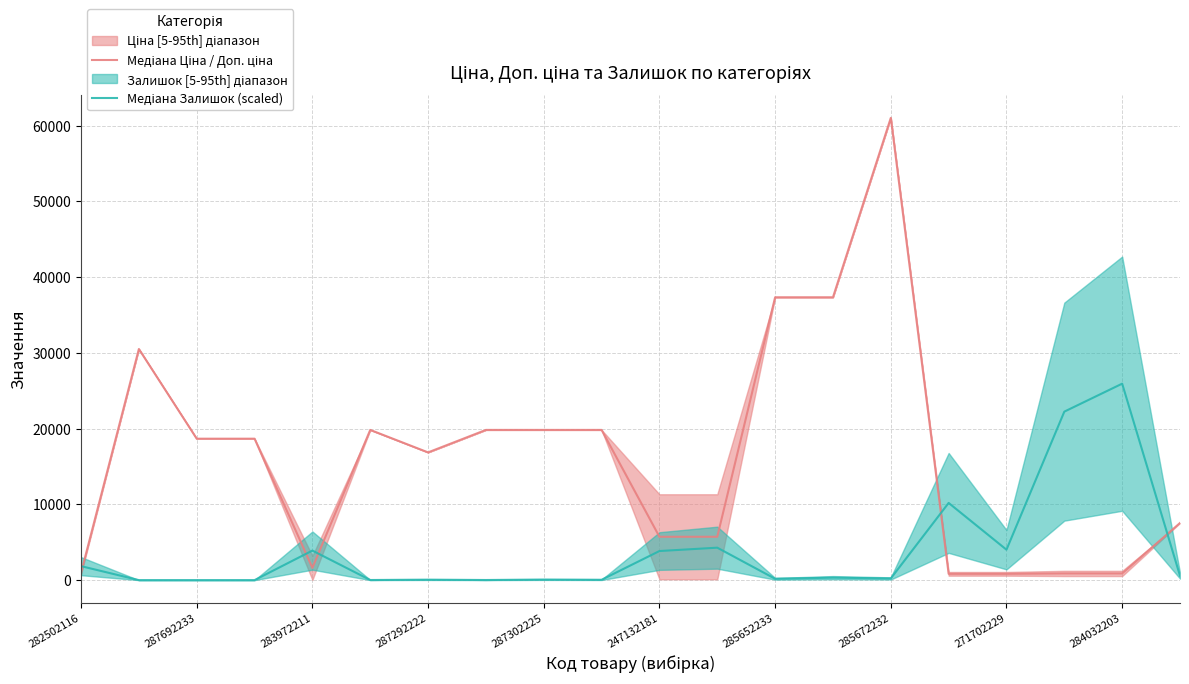

How many values in the Медіана Залишок (scaled) series exceed 324?

10